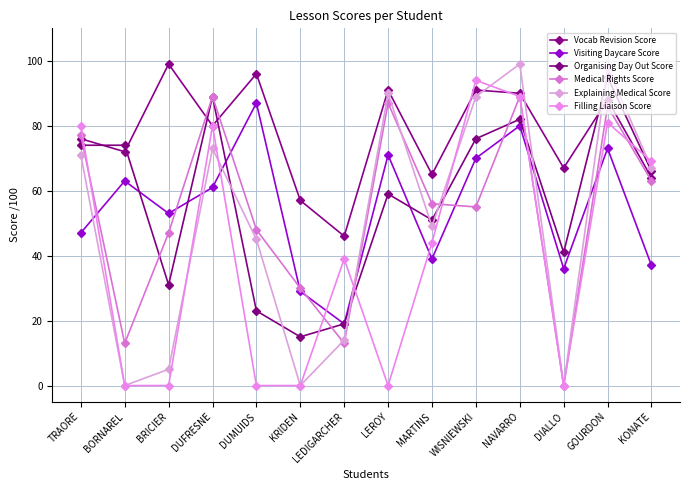

List the series in order of their peak value, lowest first.

Visiting Daycare Score, Medical Rights Score, Filling Liaison Score, Organising Day Out Score, Vocab Revision Score, Explaining Medical Score